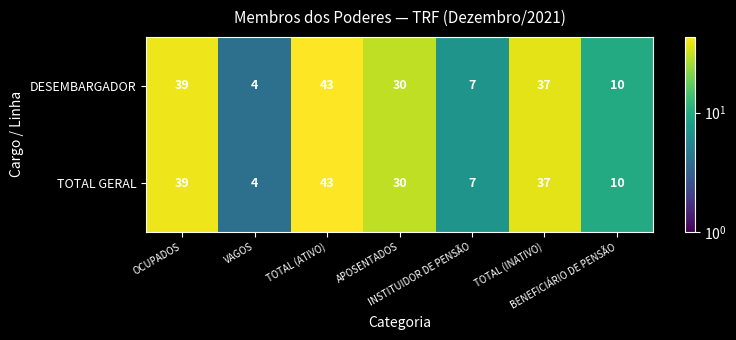

At which category is the sum across all series the highest?

TOTAL (ATIVO)